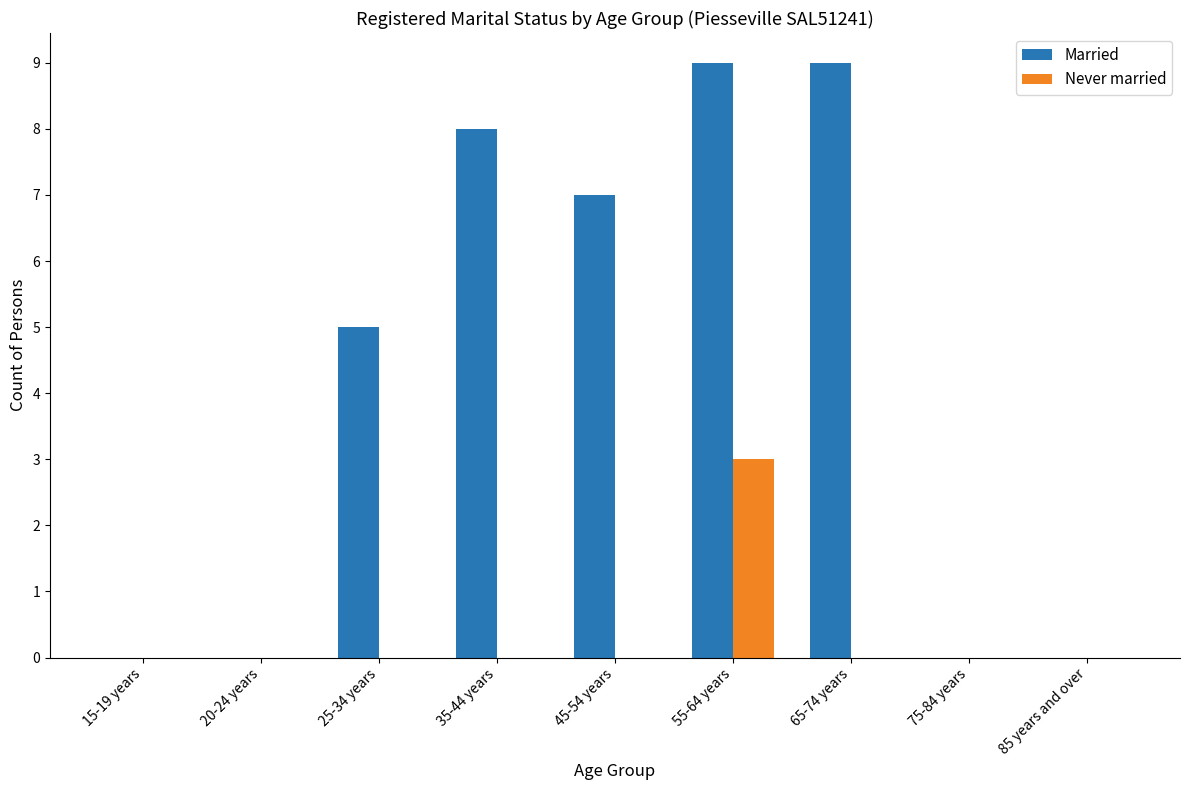

Is it true that Never married equals 0 at 35-44 years?

True